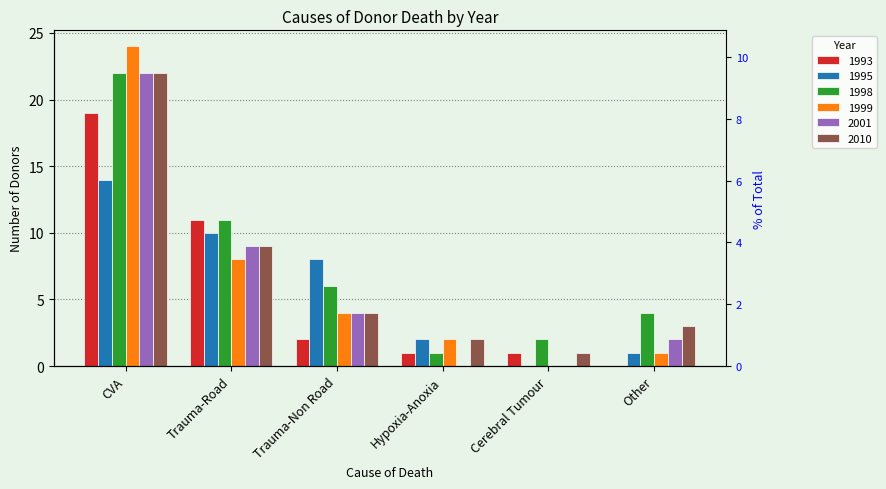

At which label does 1999 first exceed 4?

CVA